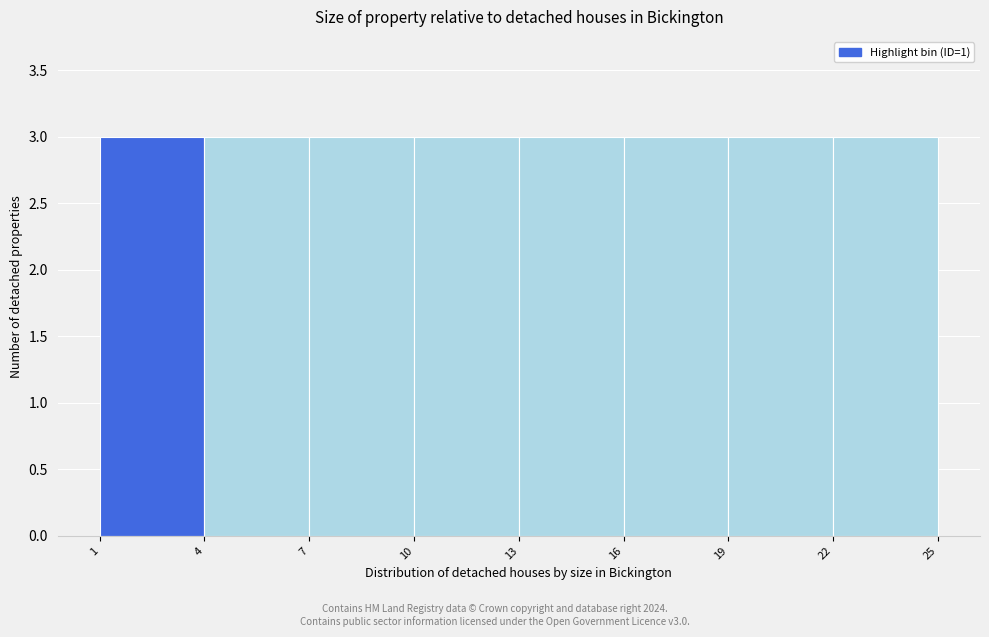

How tall is the bar that spans 10 to 13 on the x-axis? The values are not printed on the chart, so give them approximately, as read against the axis.

3